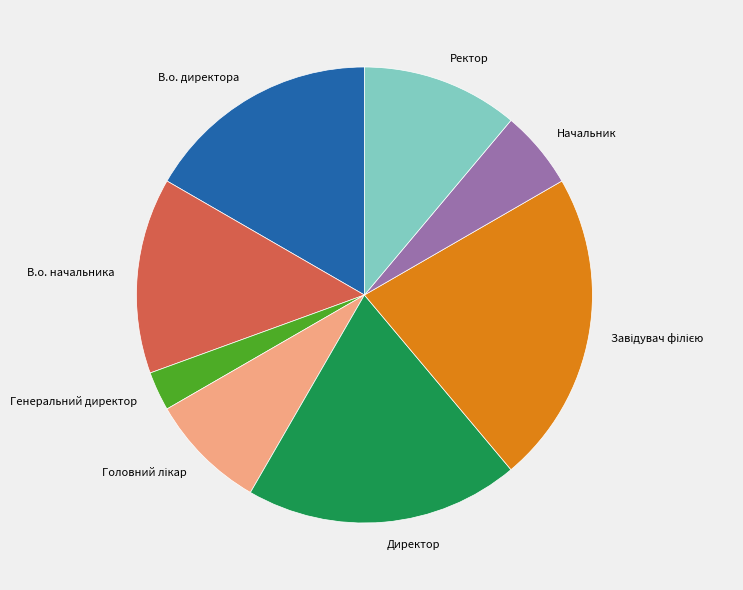

Does Начальник represent more than half of the total?

No